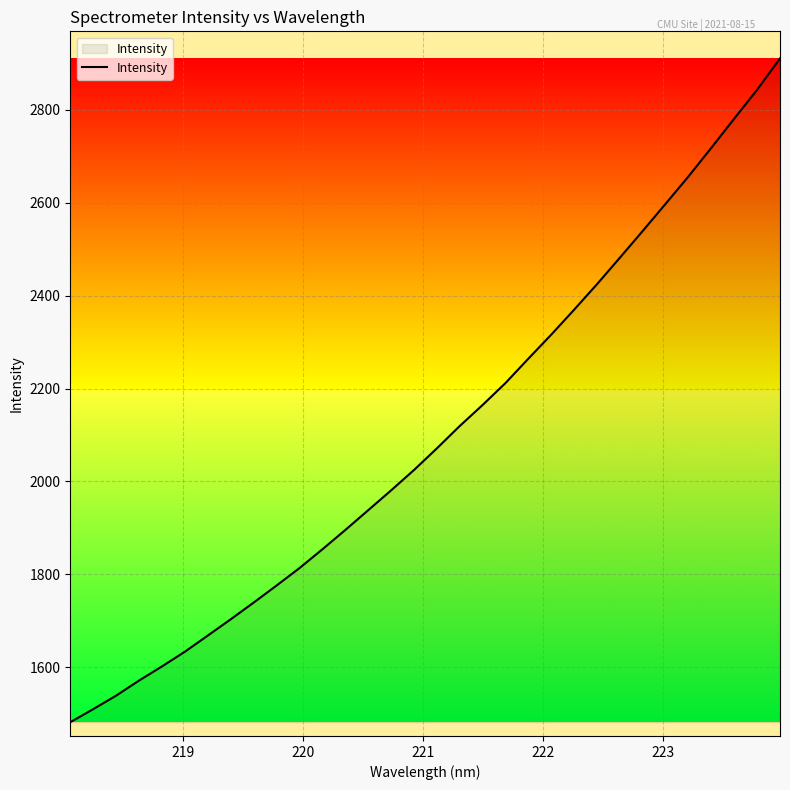

What is the maximum value shown in the chart?

2910.9